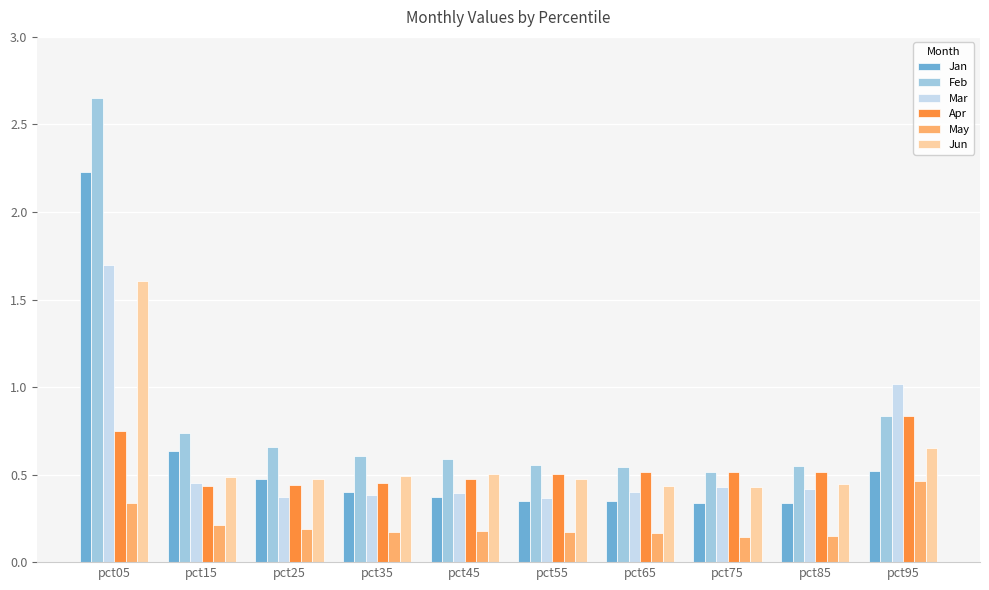

Are the bars horizontal?

No